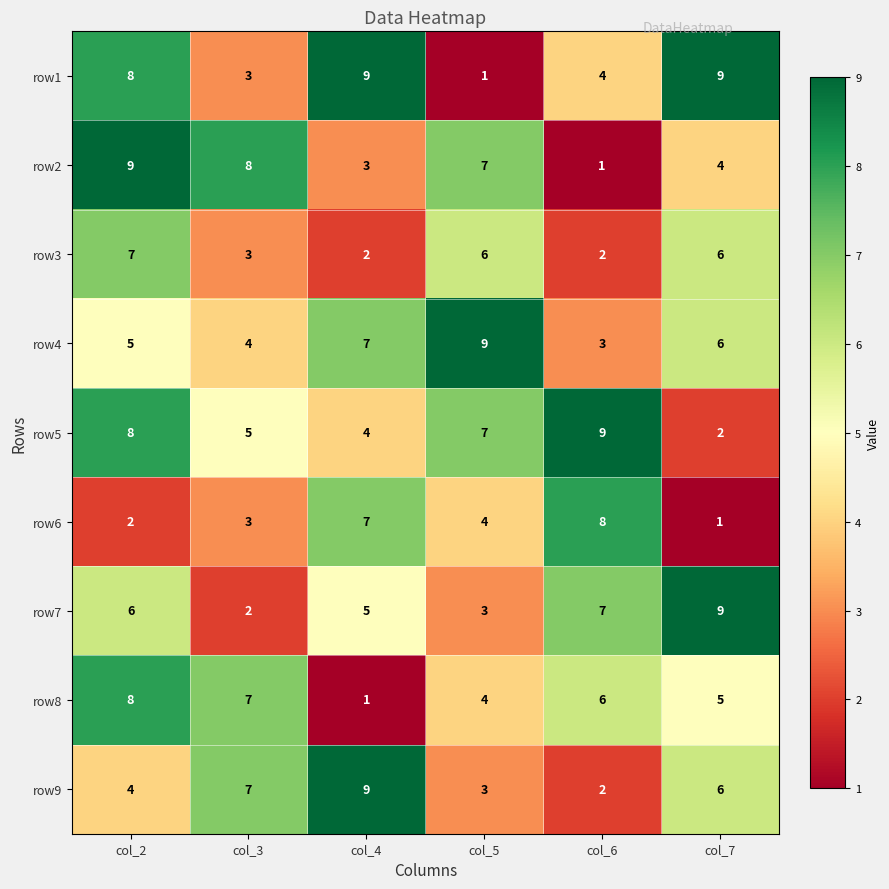

Is it true that row4 equals 1 at col_4?

False